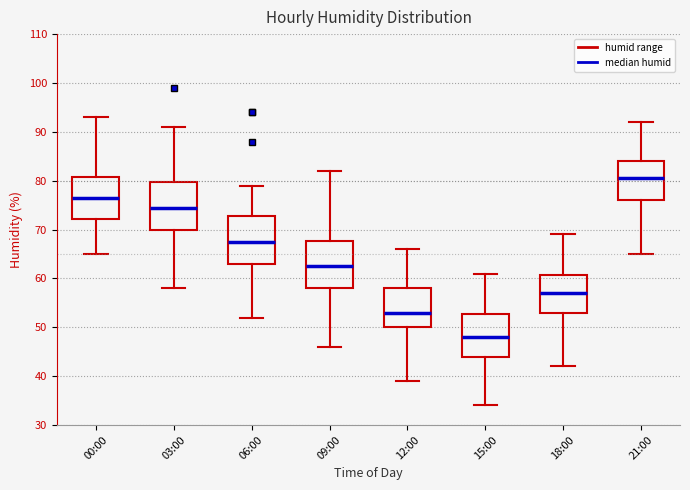

Reading left to right, transcribe this box plot: for each box, give where its median line is, the range the box spans, and where its two whiskers end, as read against the y-axis. The values are not printed on the chart, so give them approximately, as read against the axis.

00:00: median 77, box 72 to 81, whiskers 65 to 93
03:00: median 75, box 70 to 80, whiskers 58 to 91
06:00: median 68, box 63 to 73, whiskers 52 to 79
09:00: median 63, box 58 to 68, whiskers 46 to 82
12:00: median 53, box 50 to 58, whiskers 39 to 66
15:00: median 48, box 44 to 53, whiskers 34 to 61
18:00: median 57, box 53 to 61, whiskers 42 to 69
21:00: median 81, box 76 to 84, whiskers 65 to 92